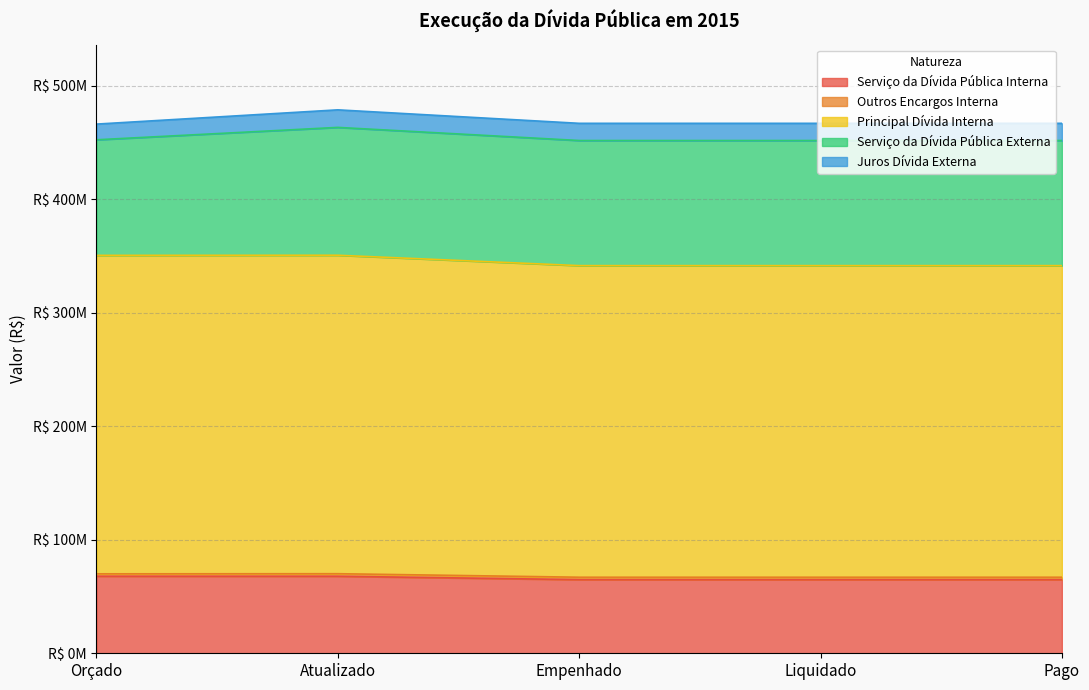

What is the average value of the Serviço da Dívida Pública Interna series?

66074173.2